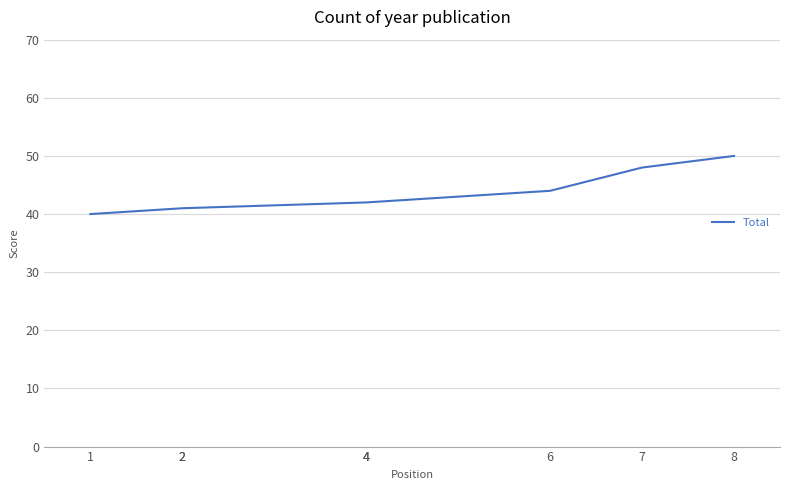

What is the greatest value displayed?

50